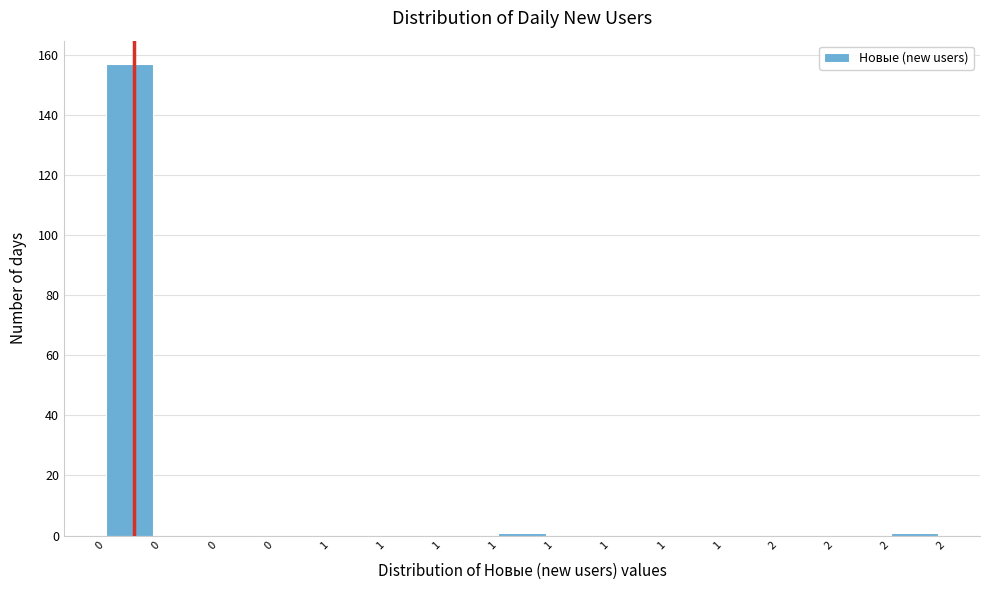

Count the number of categories in the chart.

15